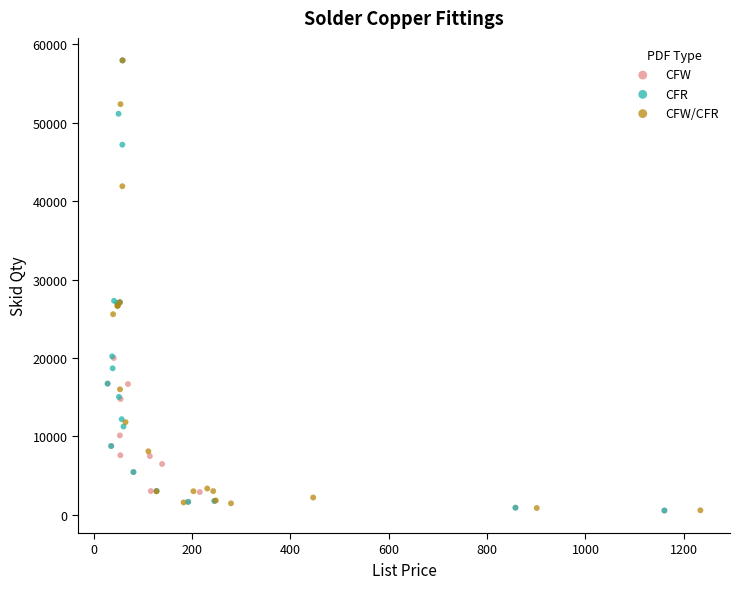

What are all the series names shown in the legend?

CFW, CFR, CFW/CFR